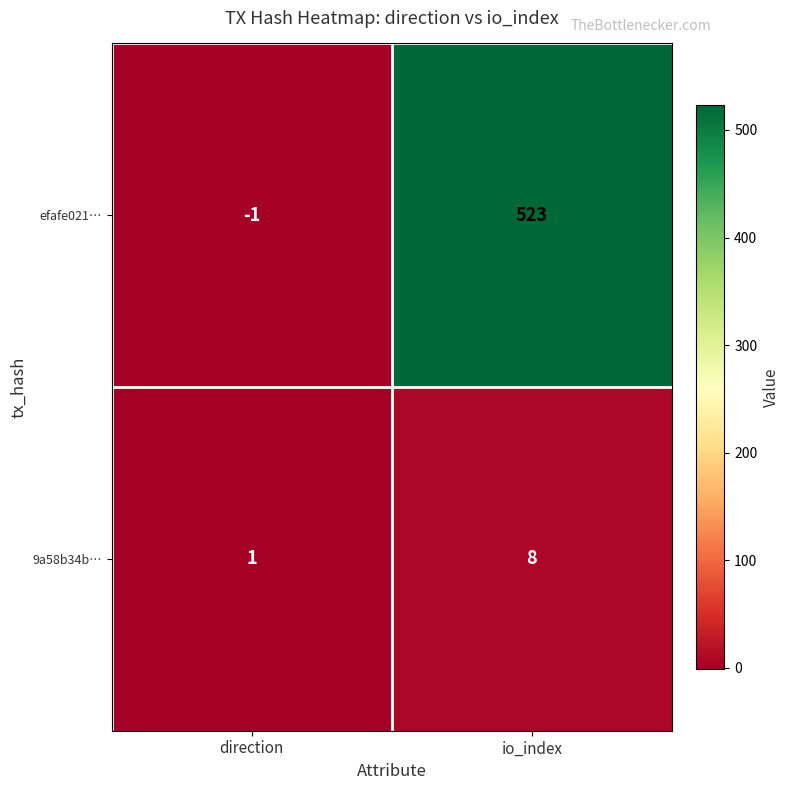

The value of 9a58b34b… at io_index is 8. True or false?

True